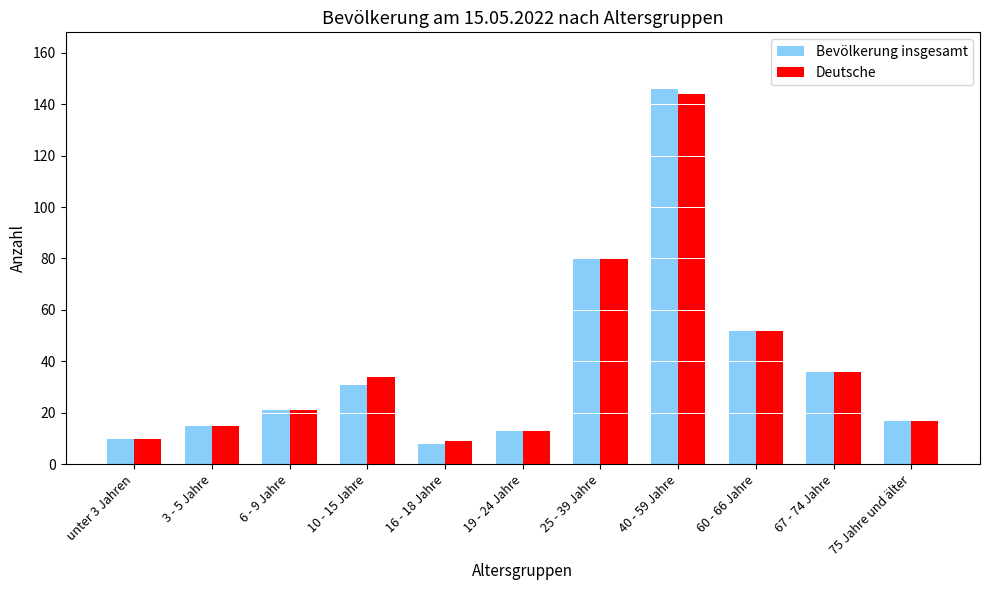

What is the lowest value of the Bevölkerung insgesamt series?

8